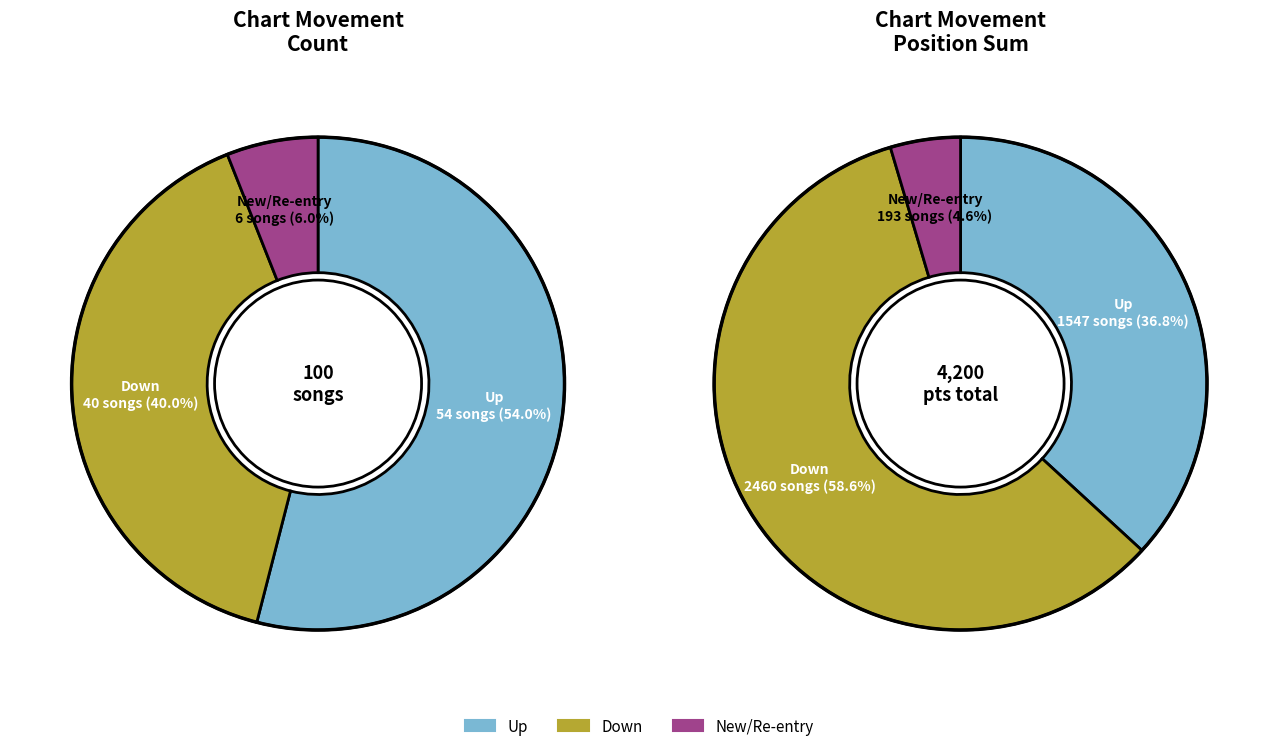

To the nearest percent, what percentage of the pie is down?

40%